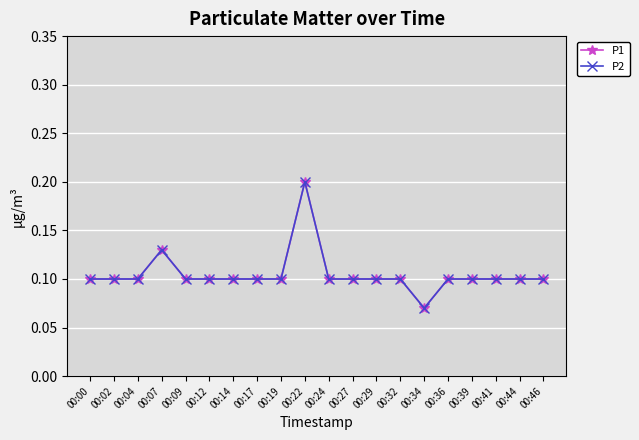

Does the chart have visible grid lines?

Yes